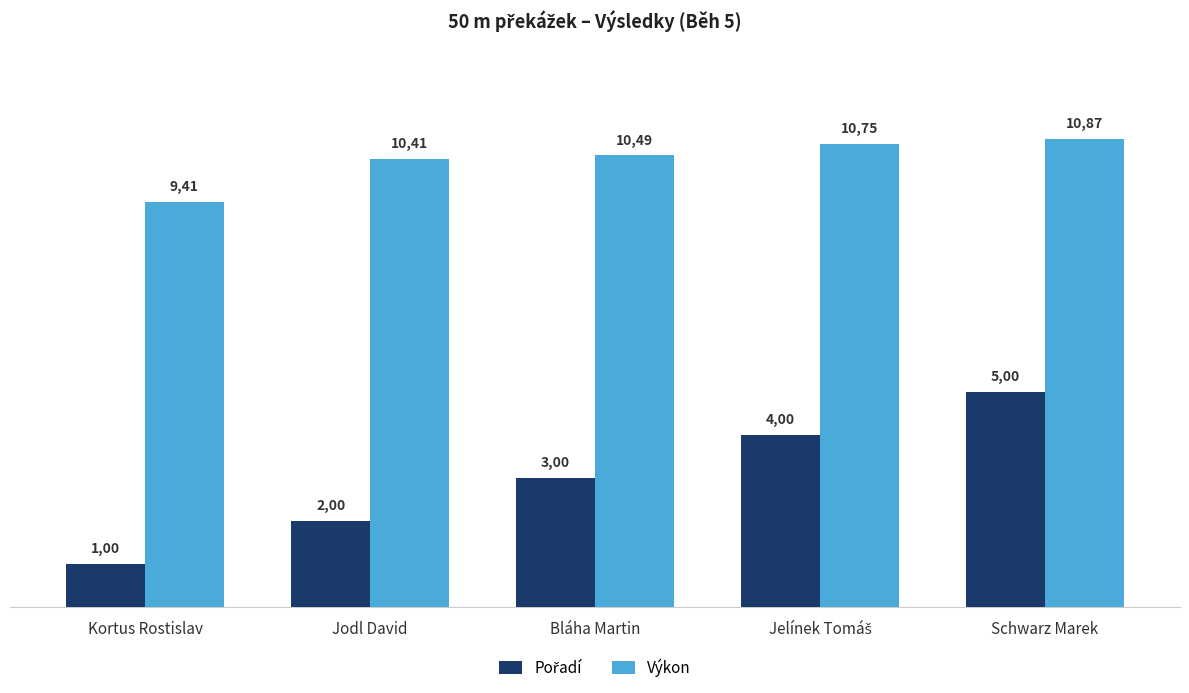

Rank the series at Jodl David from lowest to highest value.

Pořadí, Výkon